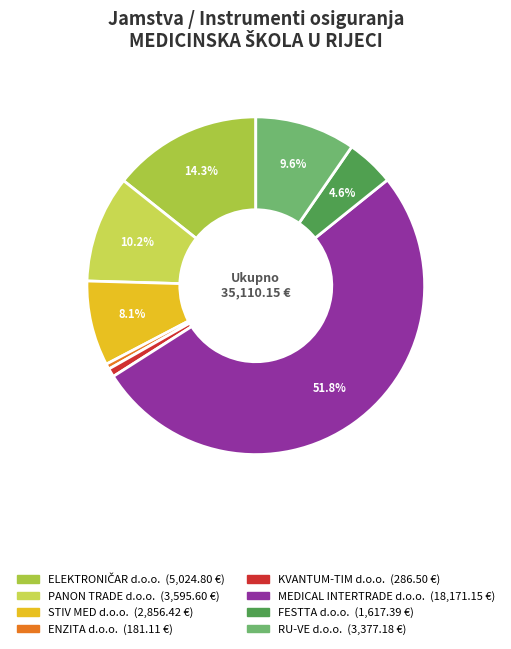

Which slice is the largest?

MEDICAL INTERTRADE d.o.o.